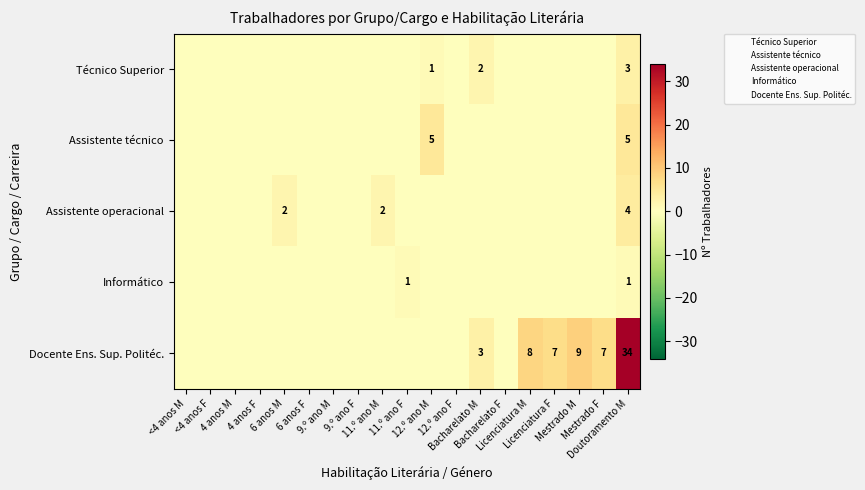

Which label corresponds to the largest value in the chart?

Doutoramento M